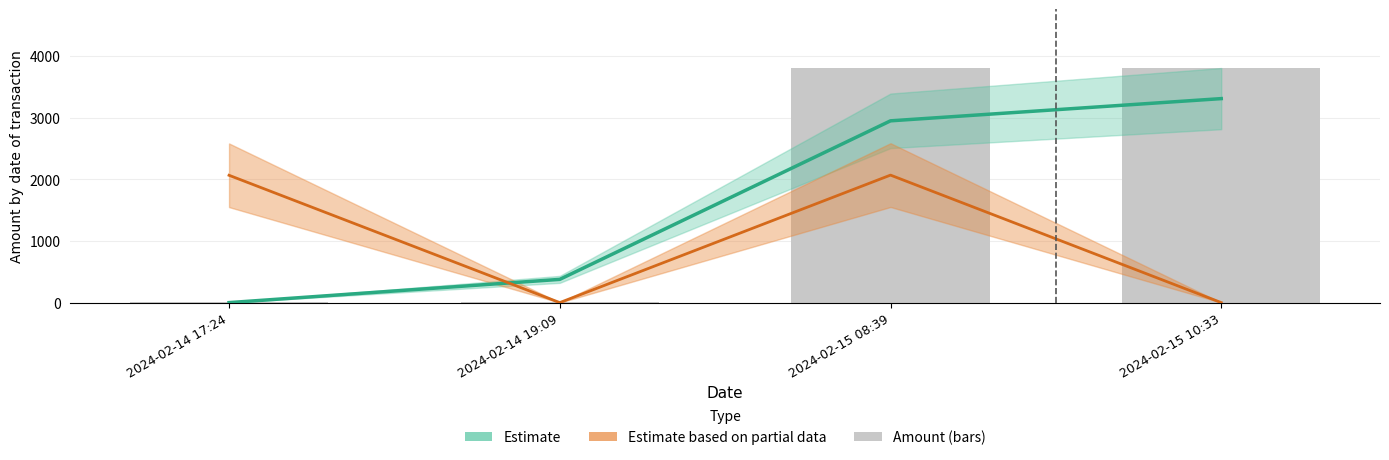

Is it true that the value at 2024-02-14 19:09 is 11.1?

False